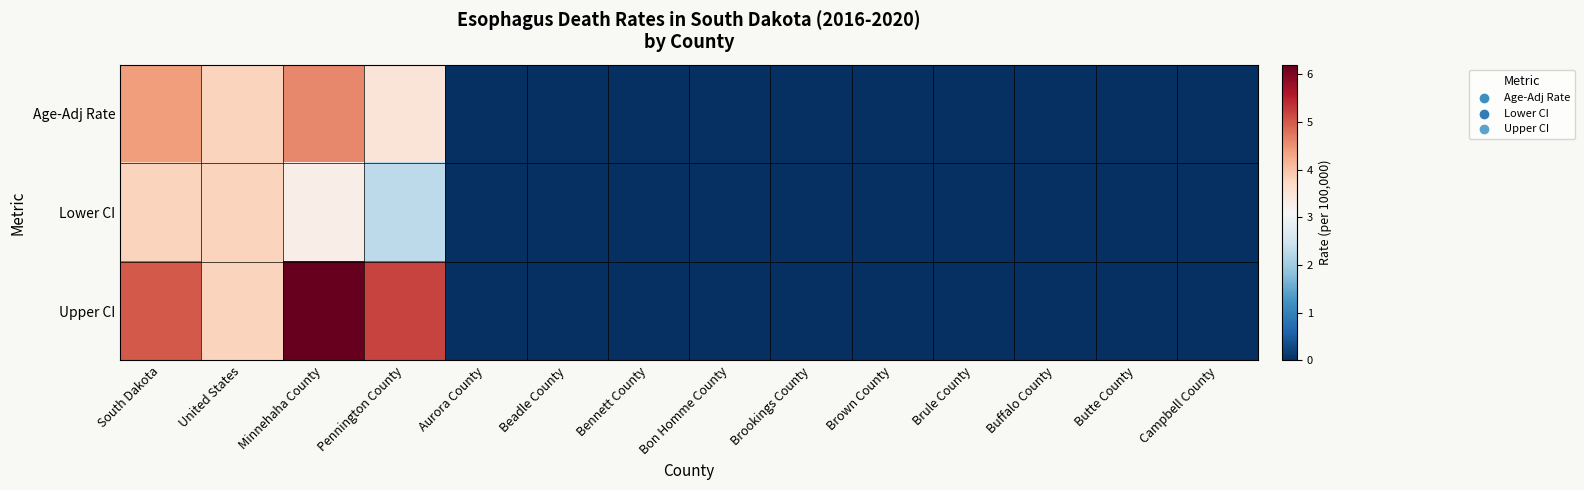

Rank the series at Butte County from highest to lowest value.

Age-Adj Rate, Lower CI, Upper CI